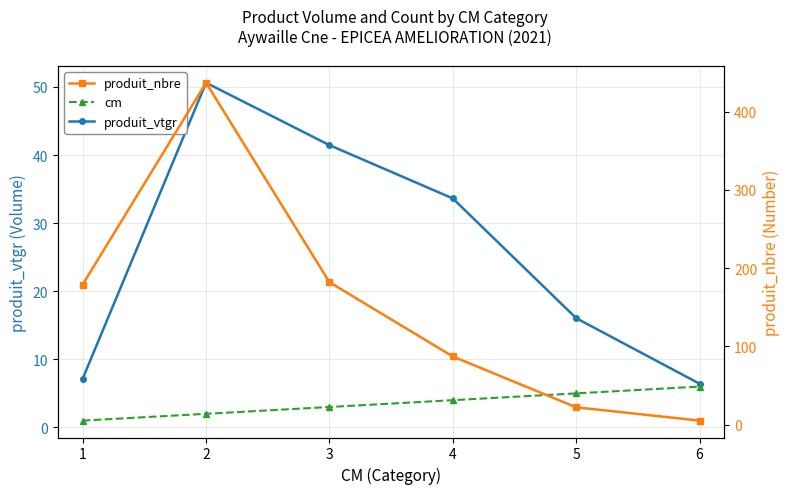

Between 1 and 6, which series saw the biggest shift?

produit_nbre